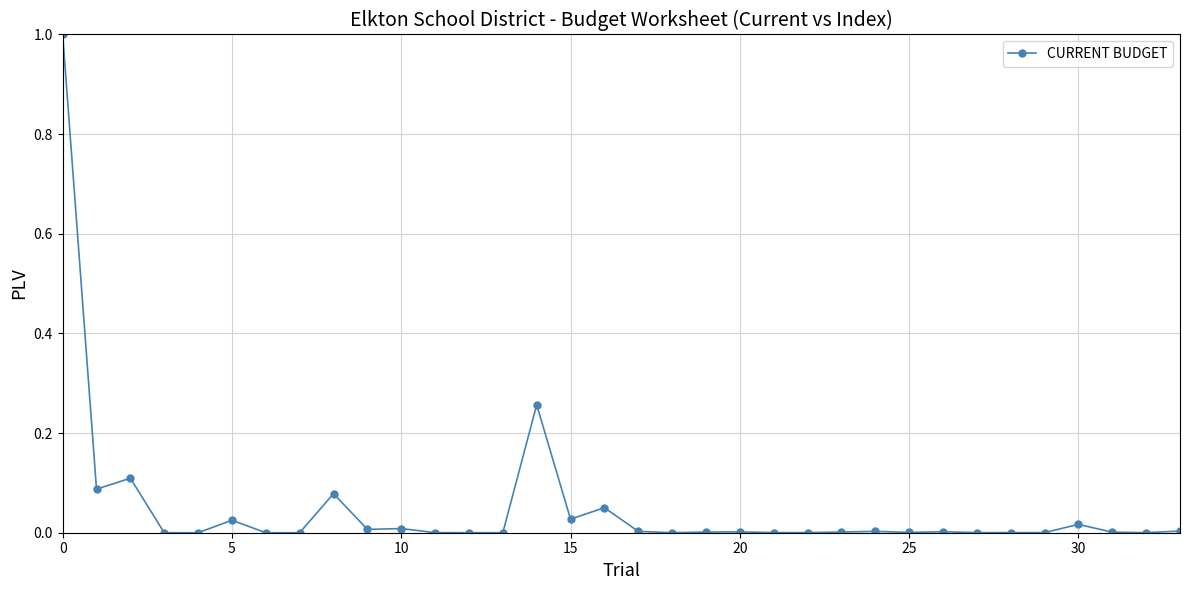

What is the greatest value displayed?

1.0